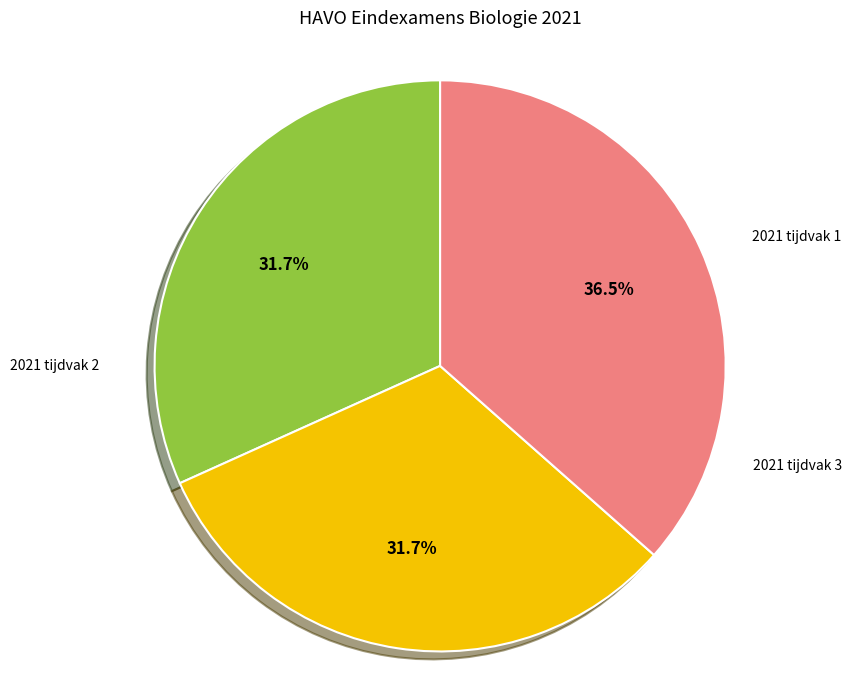

Does any single category account for the majority?

No